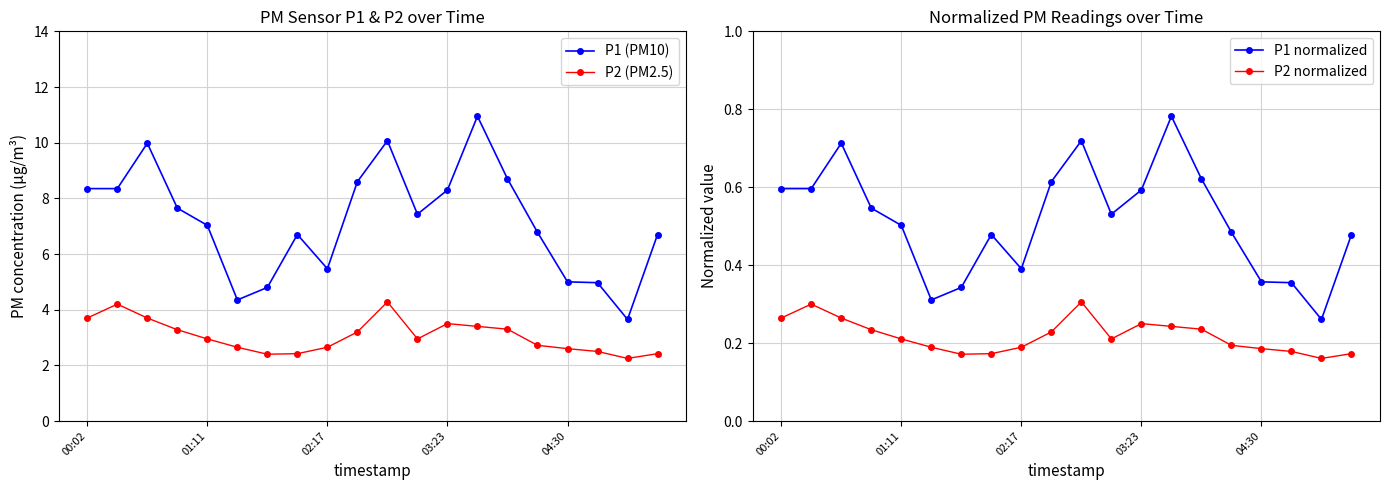

Reading left to right, transcribe all the data shown in this chart.

P1 (PM10): 8.3	8.3	10.0	7.7	7.0	4.3	4.8	6.7	5.5	8.6	10.1	7.4	8.3	10.9	8.7	6.8	5.0	5.0	3.6	6.7
P2 (PM2.5): 3.7	4.2	3.7	3.3	3.0	2.6	2.4	2.4	2.6	3.2	4.3	3.0	3.5	3.4	3.3	2.7	2.6	2.5	2.2	2.4
P1 normalized: 0.6	0.6	0.7	0.5	0.5	0.3	0.3	0.5	0.4	0.6	0.7	0.5	0.6	0.8	0.6	0.5	0.4	0.4	0.3	0.5
P2 normalized: 0.3	0.3	0.3	0.2	0.2	0.2	0.2	0.2	0.2	0.2	0.3	0.2	0.2	0.2	0.2	0.2	0.2	0.2	0.2	0.2